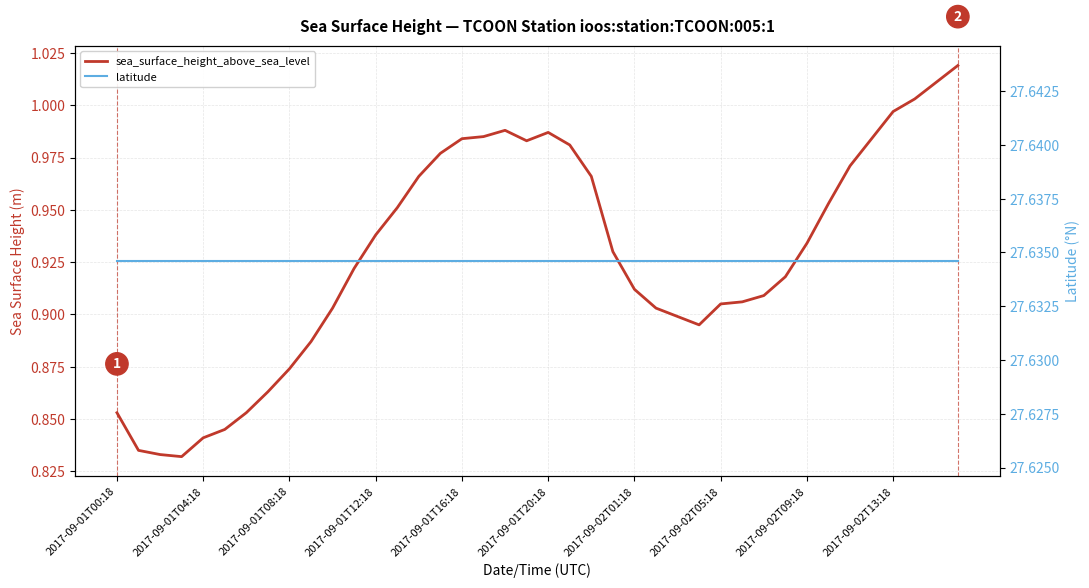

Rank the series at 26 from highest to lowest value.

latitude, sea_surface_height_above_sea_level